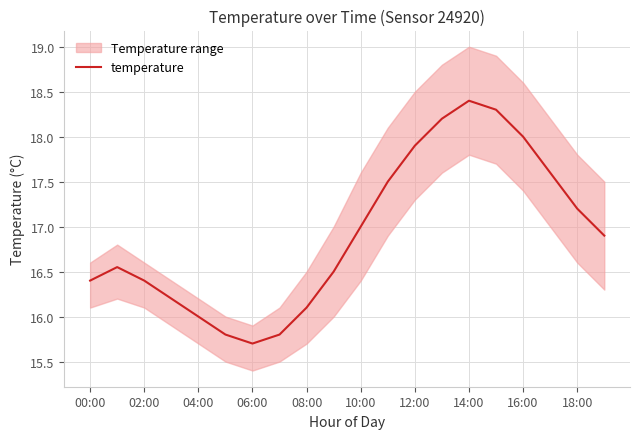

What is the minimum value shown in the chart?

15.7